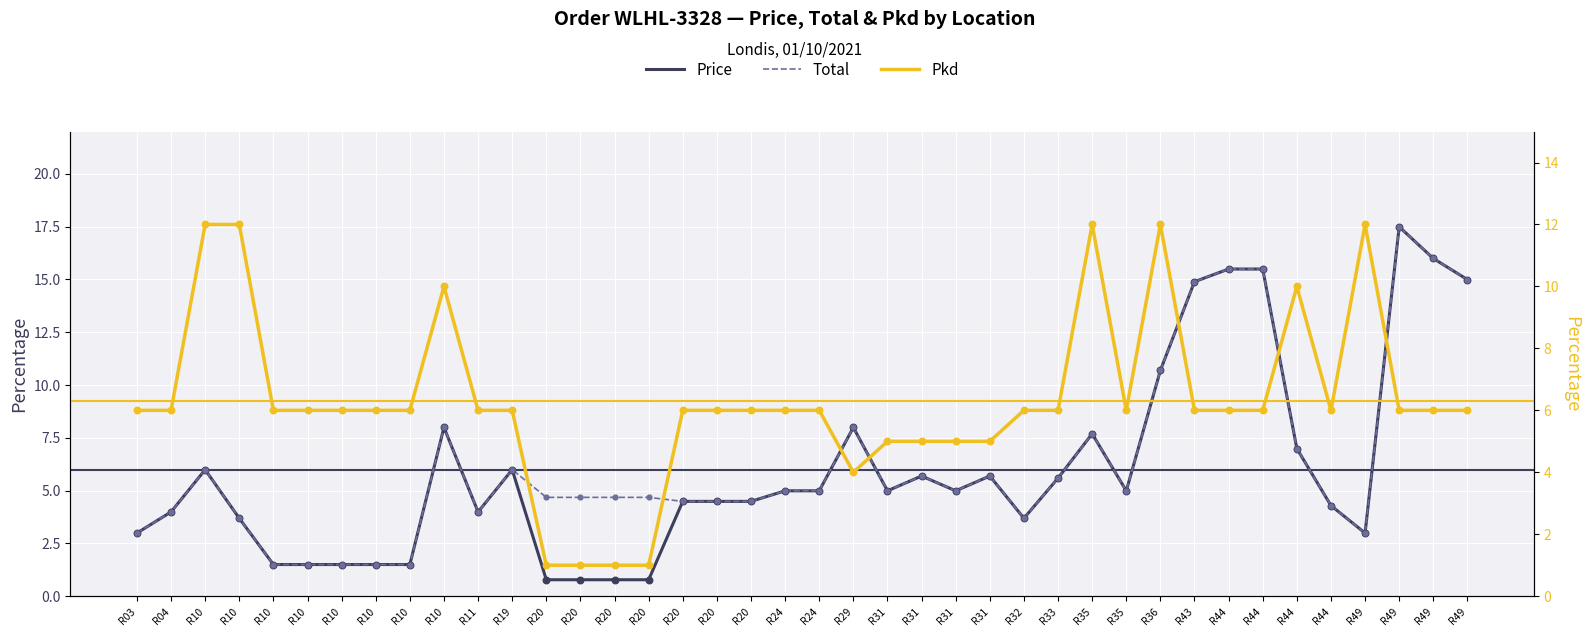

At how many categories does at least one series exceed 2?

40